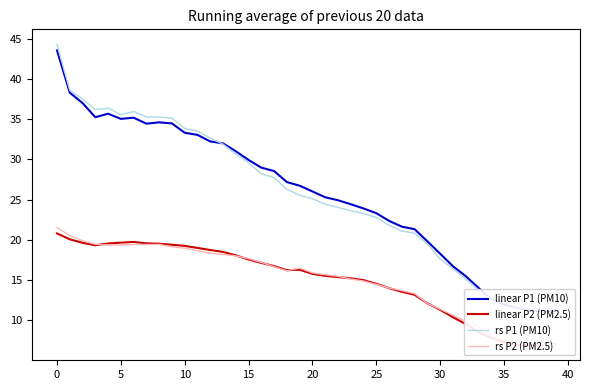

What is the difference between the rs P1 (PM10) values at 34 and 23?

11.1